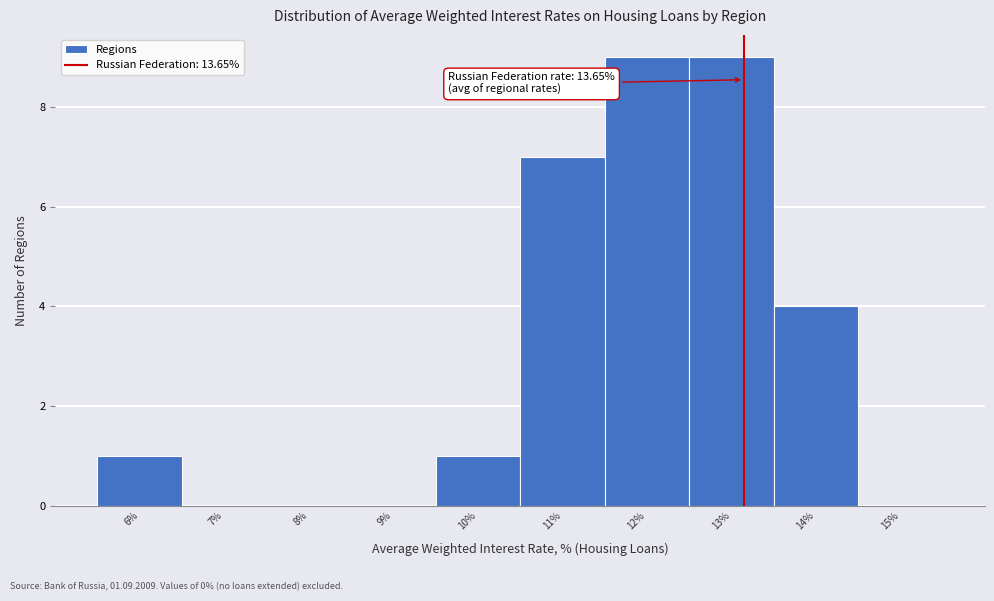

Reading left to right, transcribe all the data shown in this chart.

6%=1	7%=0	8%=0	9%=0	10%=1	11%=7	12%=9	13%=9	14%=4	15%=0